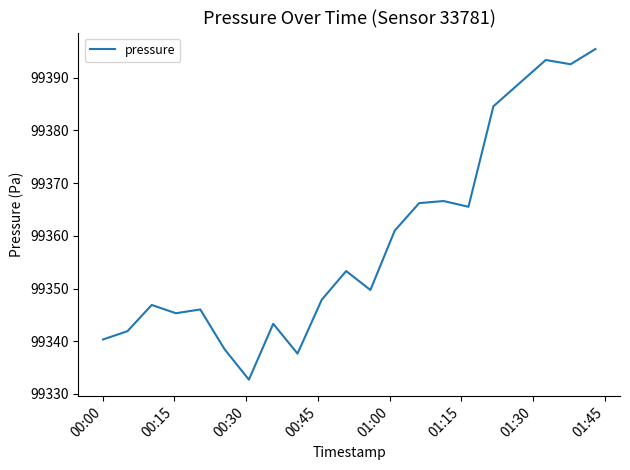

Count the number of categories in the chart.

20